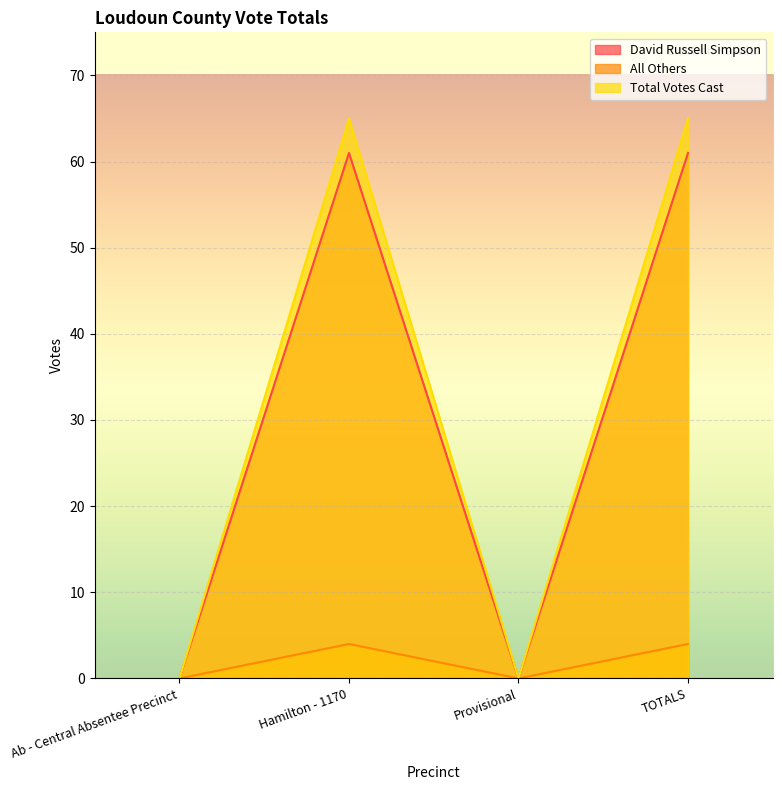

True or false: Total Votes Cast and All Others cross at least once.

False